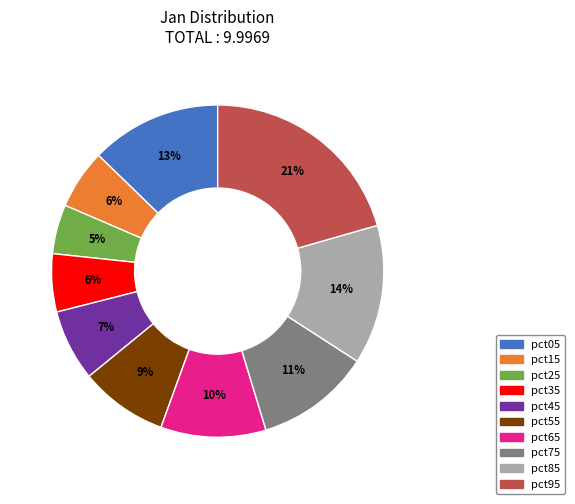

How many slices are in this pie chart?

10